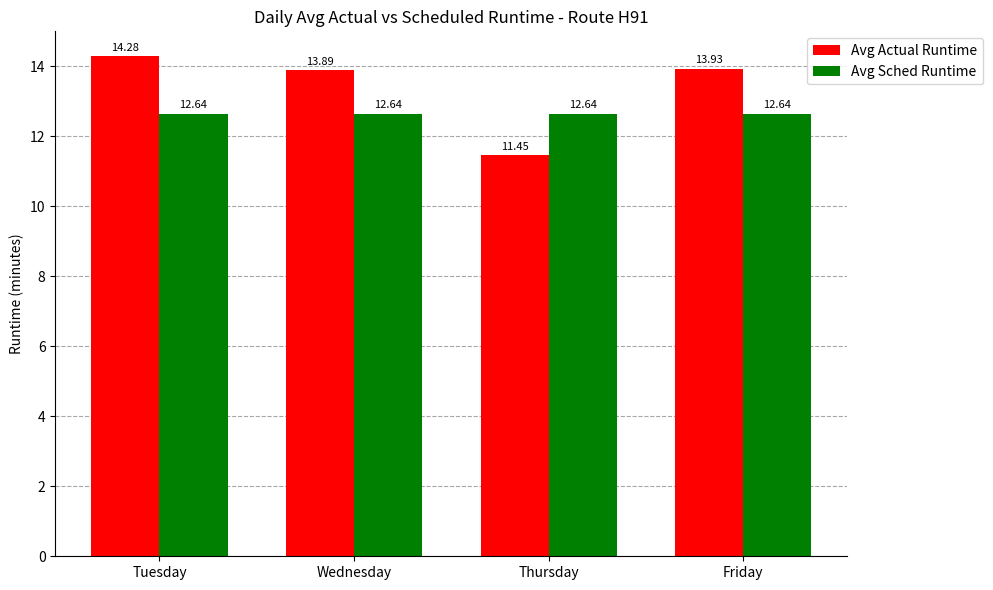

Is the value of Avg Actual Runtime at Friday greater than the value of Avg Sched Runtime at Thursday?

Yes